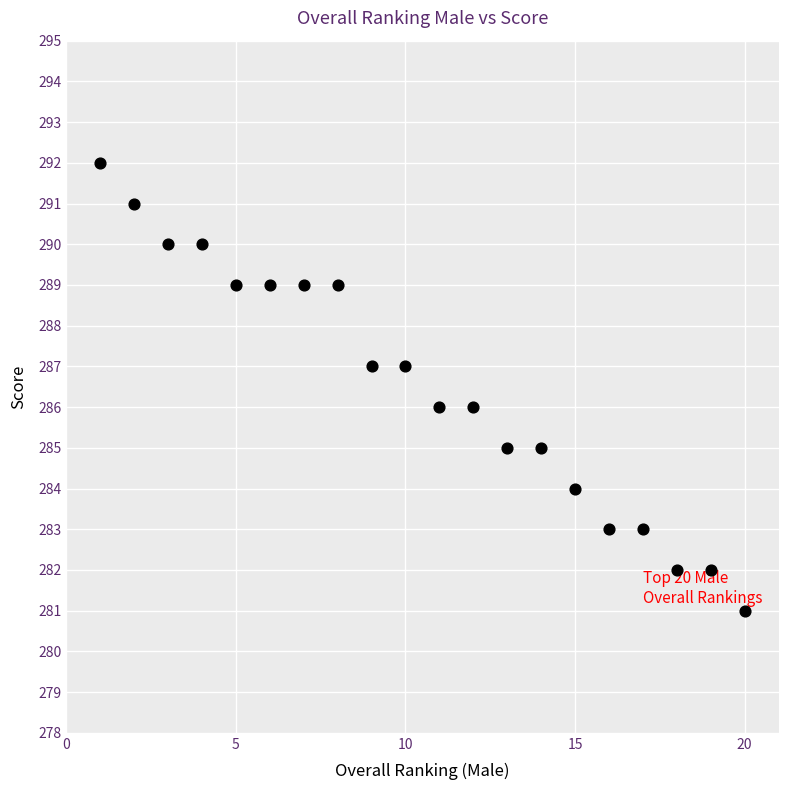

What is the range of X values (max minus min)?

19